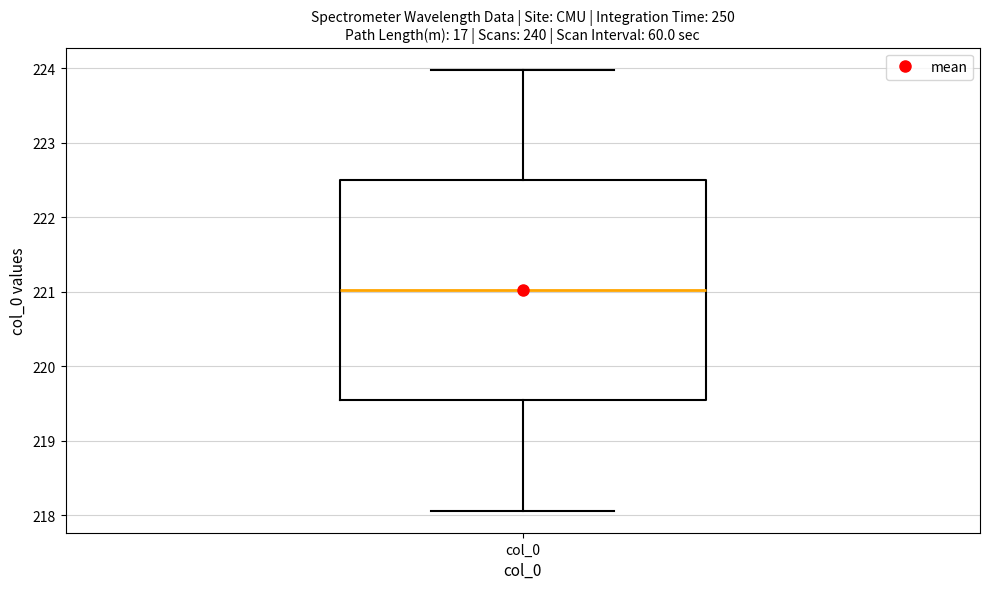

Transcribe this box plot: give where the median line is, the range the box spans, and where the two whiskers end, as read against the y-axis. The values are not printed on the chart, so give them approximately, as read against the axis.

median 221.0, box 219.5 to 222.5, whiskers 218.1 to 224.0